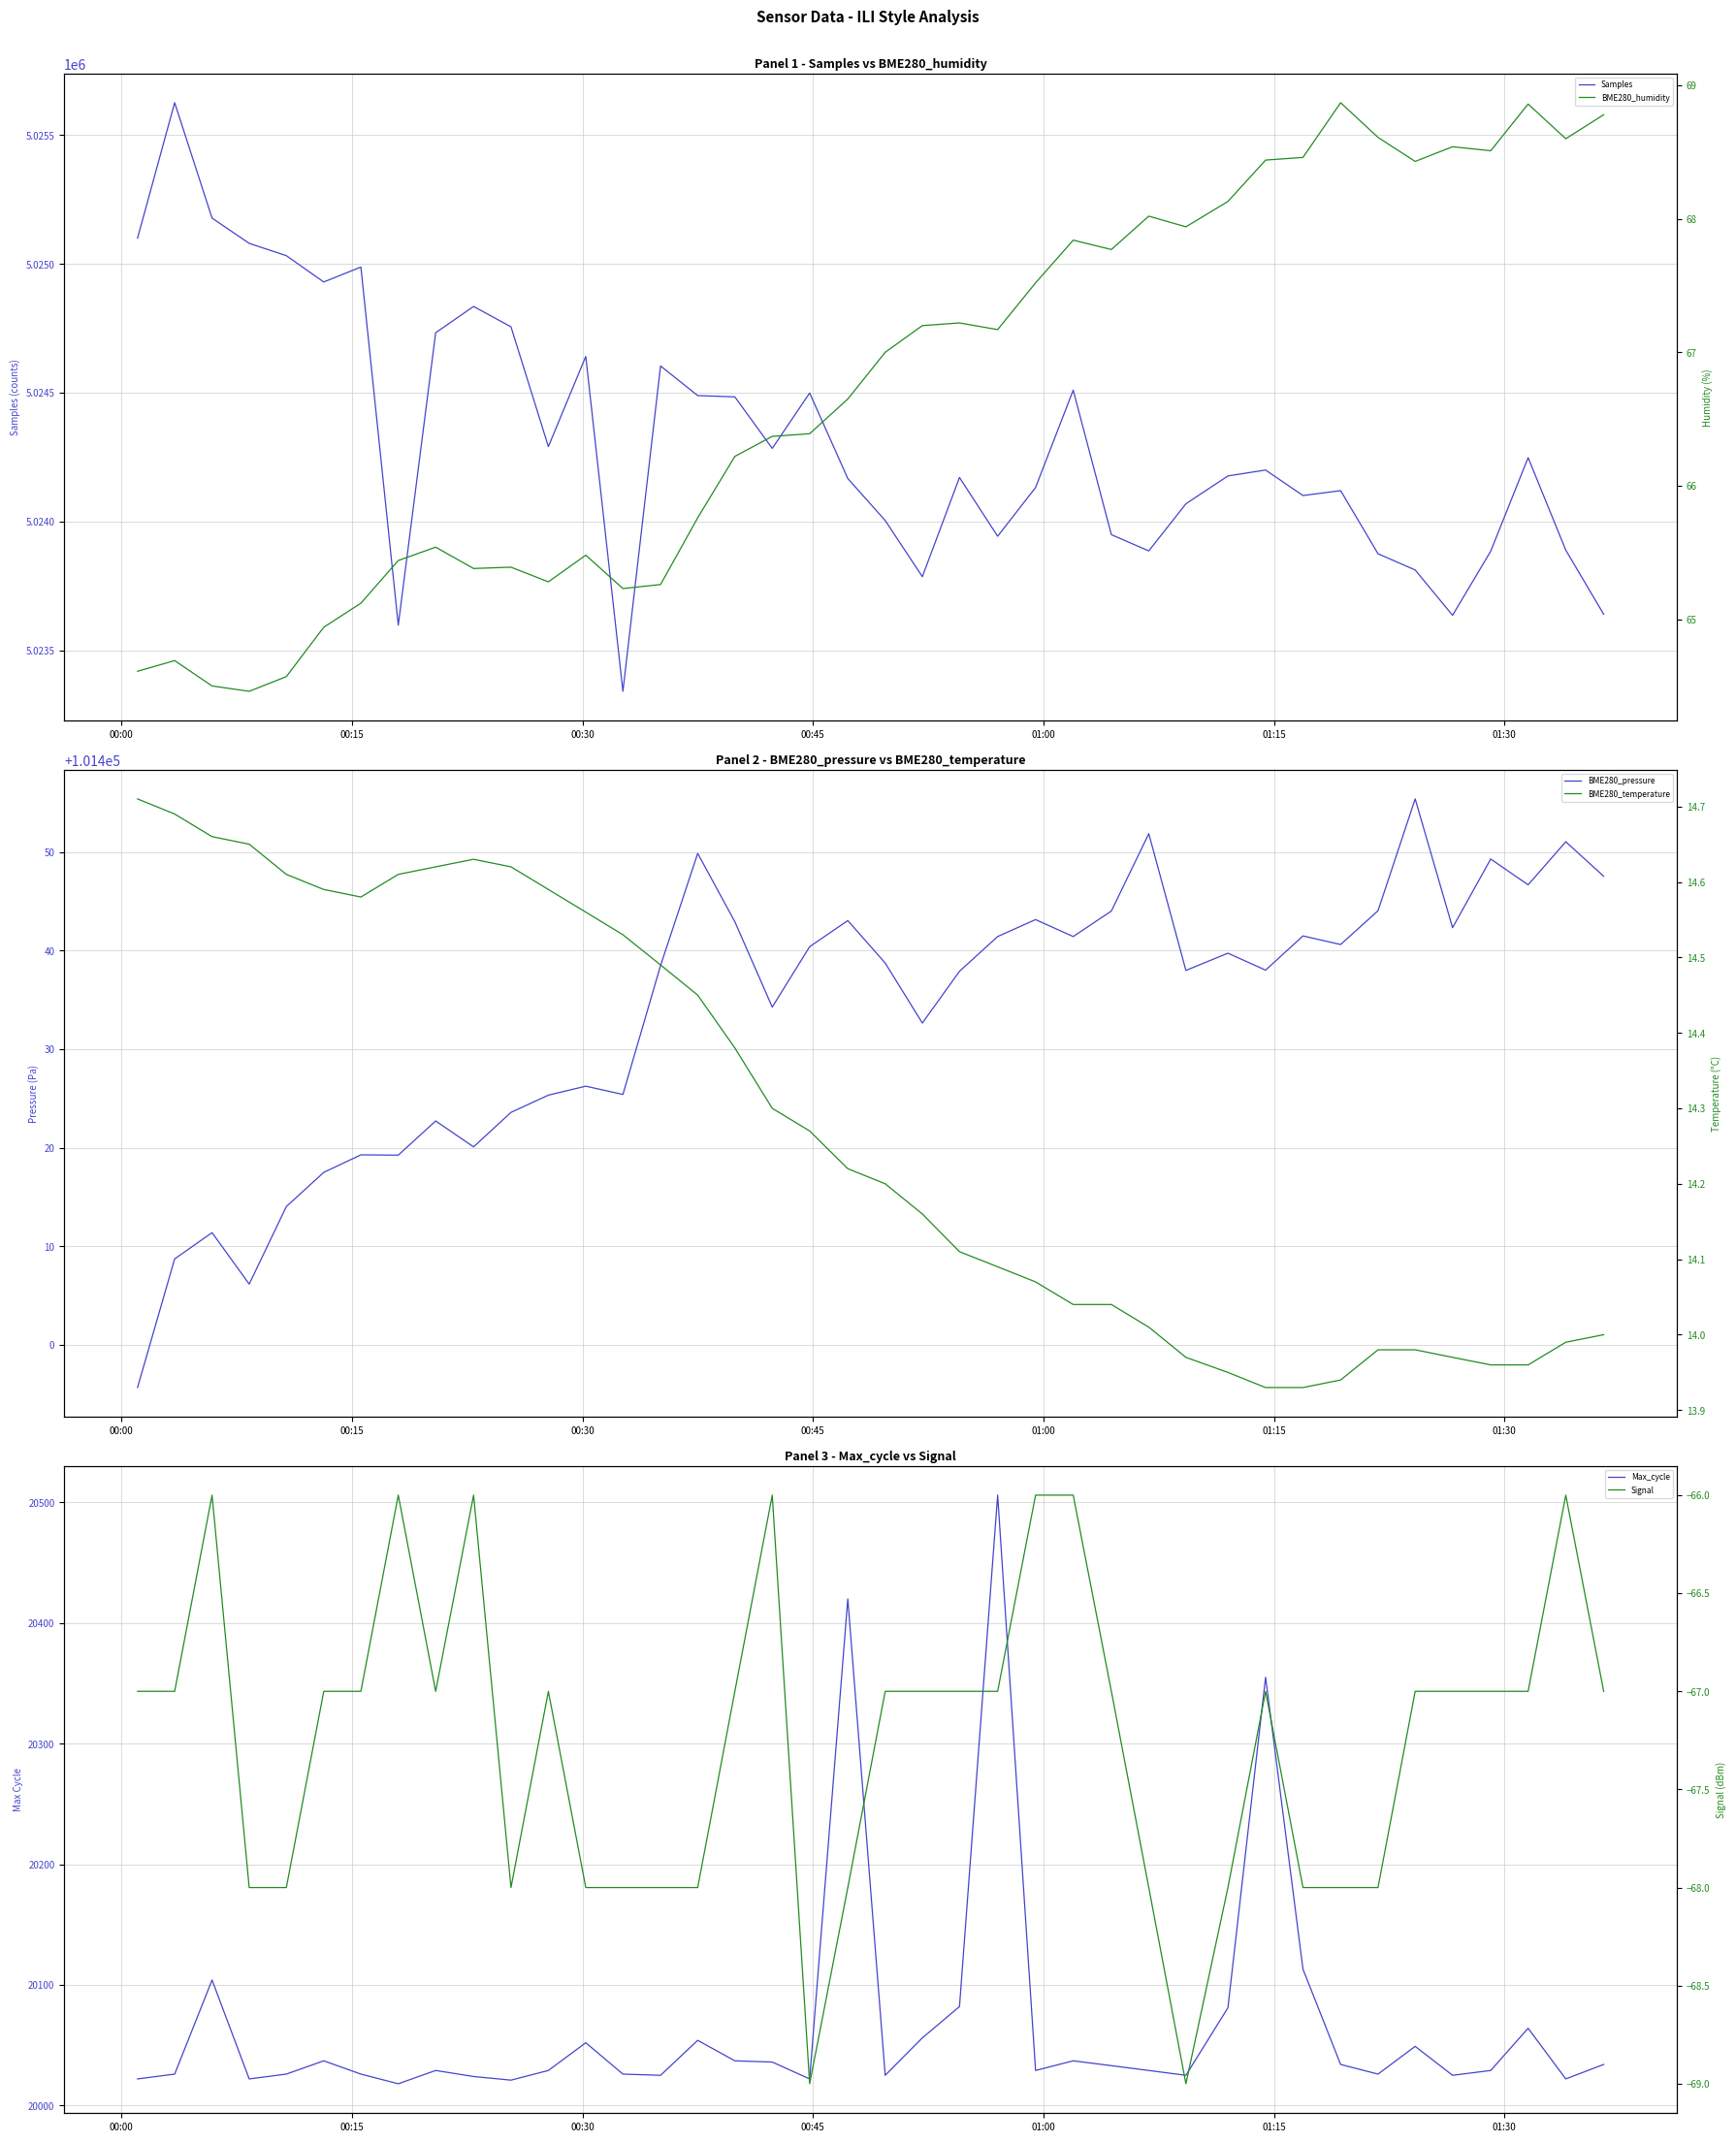

List the series in order of their peak value, lowest first.

Signal, BME280_temperature, BME280_humidity, Max_cycle, BME280_pressure, Samples